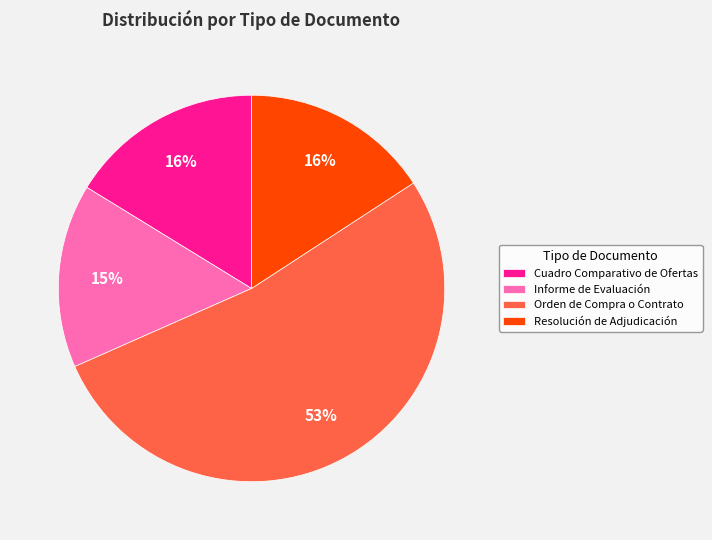

To the nearest percent, what is the average slice percentage?

25%